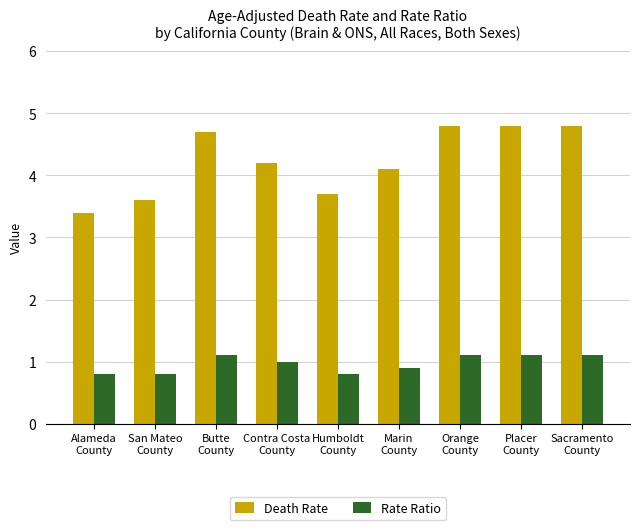

What is the smallest value displayed?

0.8